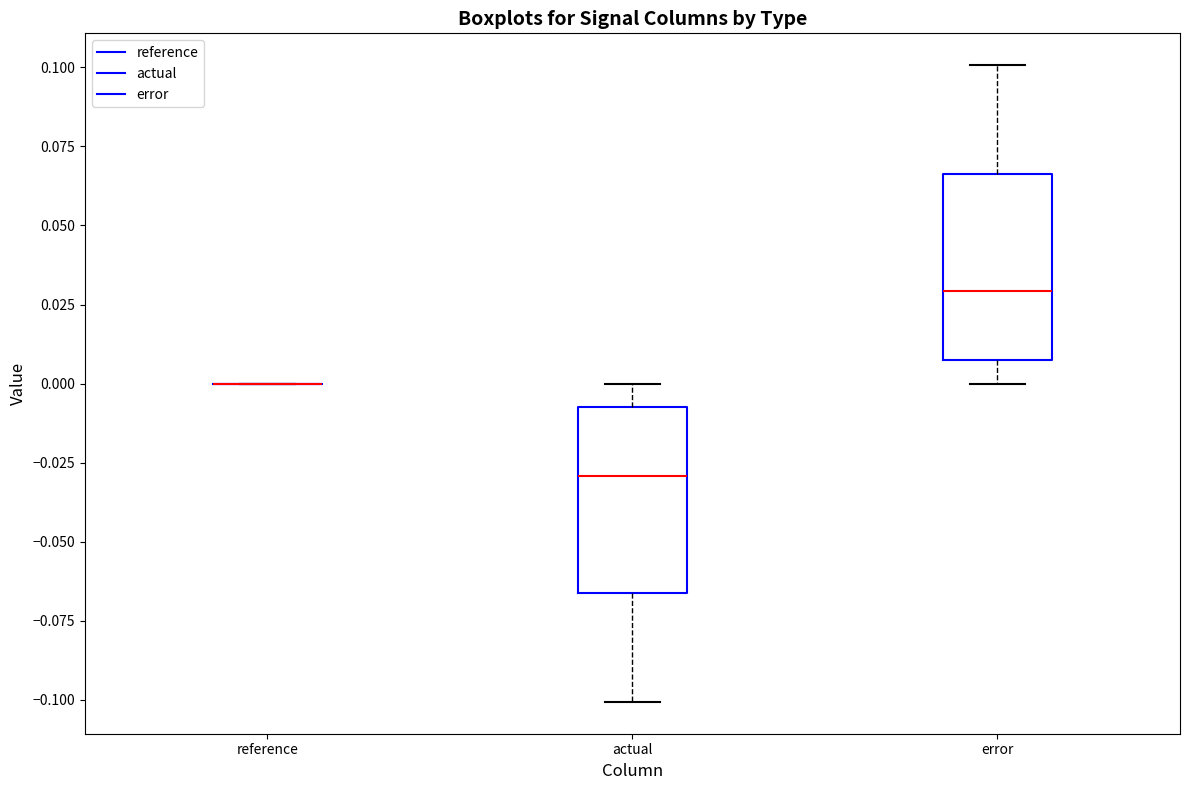

Reading left to right, read every box against the y-axis: the position of its median line, the range the box covers, and the ends of its whiskers. The values are not printed on the chart, so give them approximately, as read against the axis.

reference: box collapsed to a line at 0.000, whiskers 0.000 to 0.000
actual: median -0.030, box -0.065 to -0.005, whiskers -0.100 to 0.000
error: median 0.030, box 0.005 to 0.065, whiskers 0.000 to 0.100